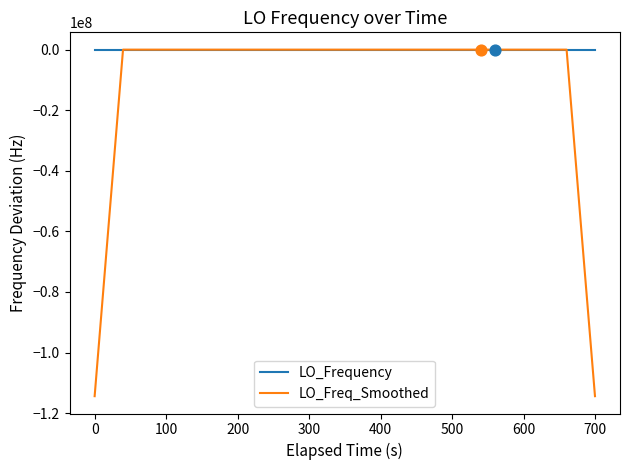

Which series has the largest total across all categories?

LO_Frequency